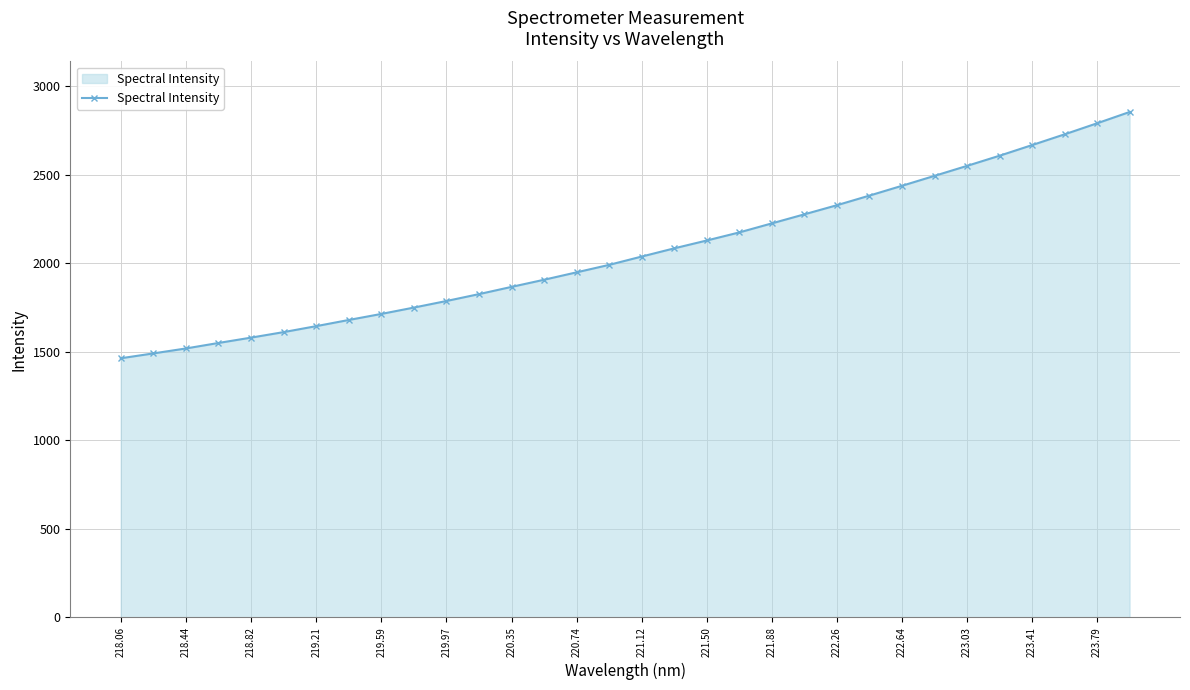

What is the difference between the second highest and second lowest values?

1299.3